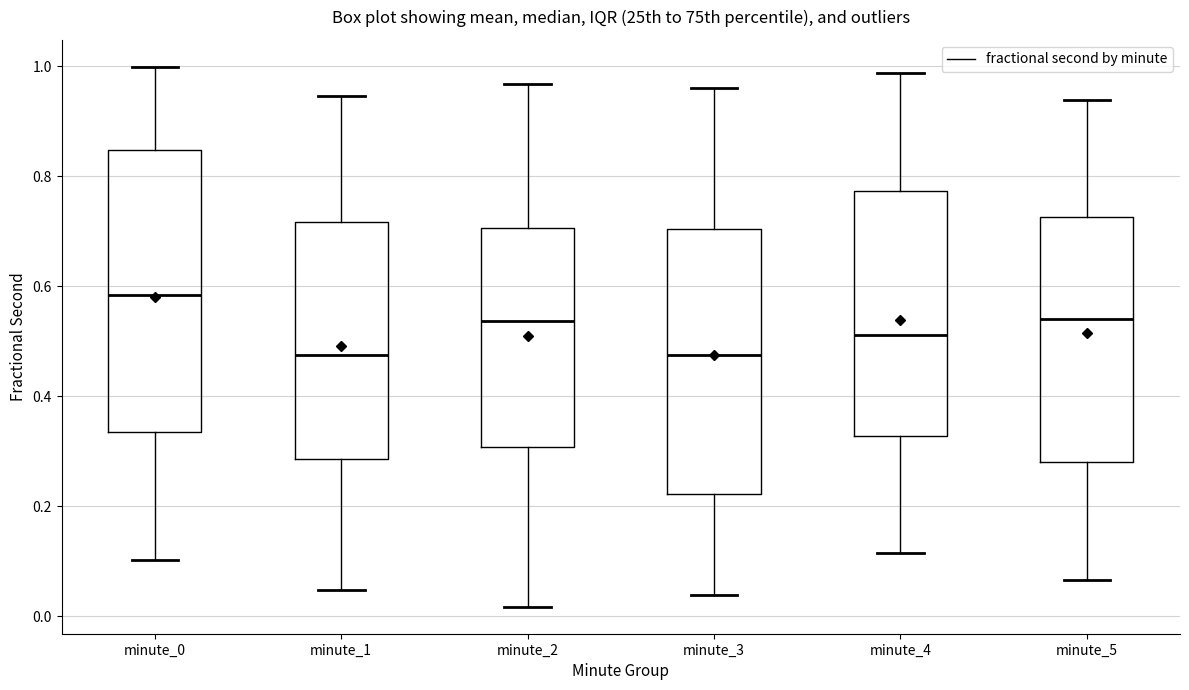

Where does the upper whisker of the box for minute_4 end on the y-axis? The values are not printed on the chart, so give them approximately, as read against the axis.

0.98